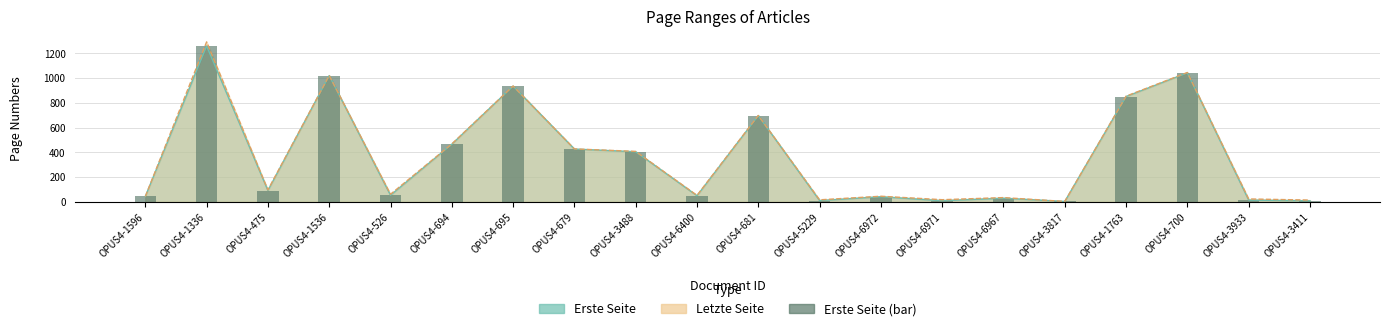

Rank the categories by value from highest to lowest.

OPUS4-1336, OPUS4-700, OPUS4-1536, OPUS4-695, OPUS4-1763, OPUS4-681, OPUS4-694, OPUS4-679, OPUS4-3488, OPUS4-475, OPUS4-526, OPUS4-6400, OPUS4-1596, OPUS4-6972, OPUS4-6967, OPUS4-3933, OPUS4-5229, OPUS4-6971, OPUS4-3411, OPUS4-3817